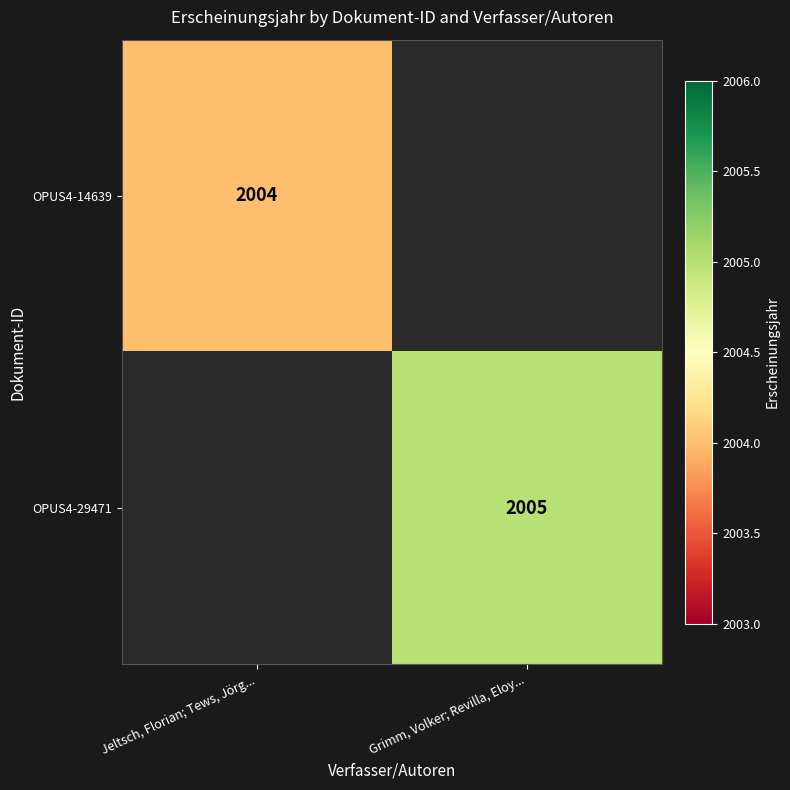

What is the smallest value displayed?

2004.0